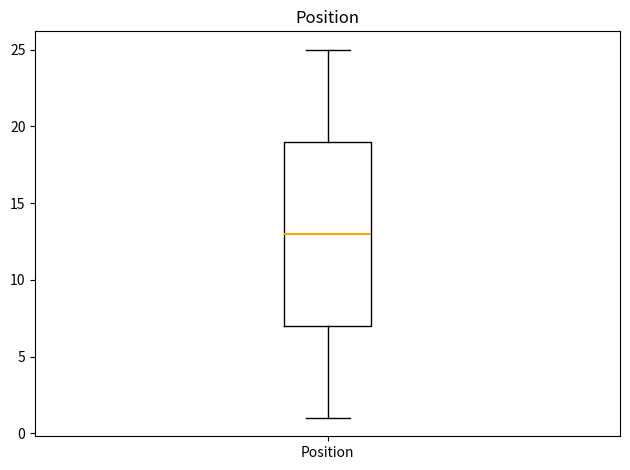

Transcribe this box plot: give where the median line is, the range the box spans, and where the two whiskers end, as read against the y-axis. The values are not printed on the chart, so give them approximately, as read against the axis.

median 13, box 7 to 19, whiskers 1 to 25